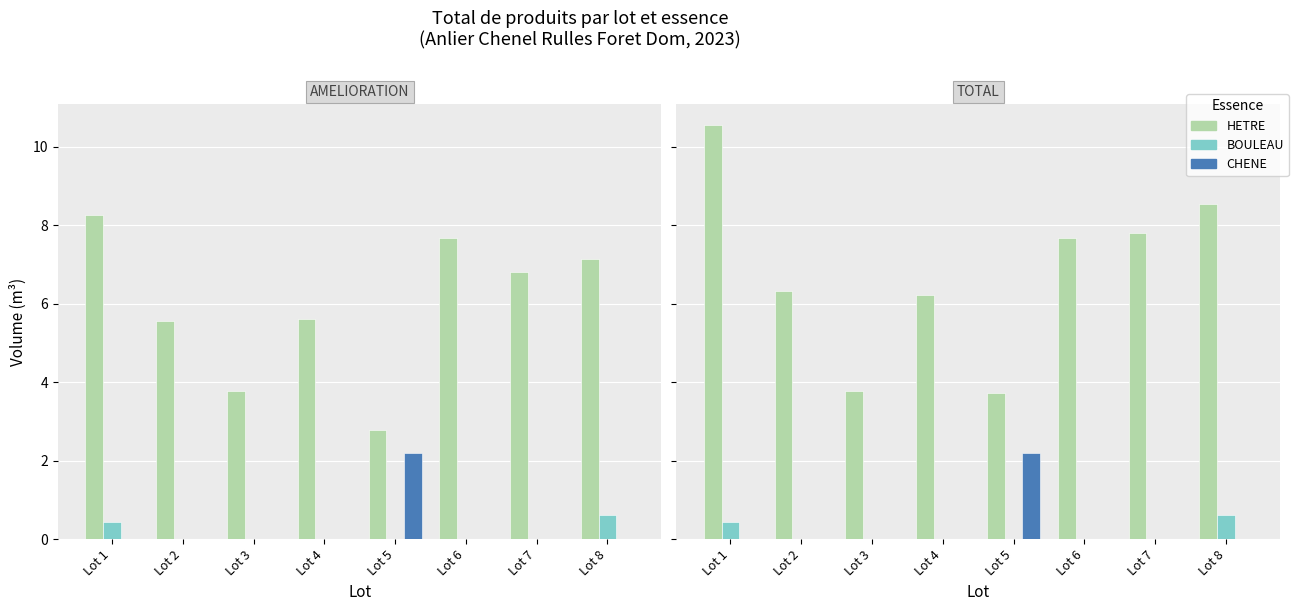

What is the value of the HETRE bar at the 8th from the left?

8.5